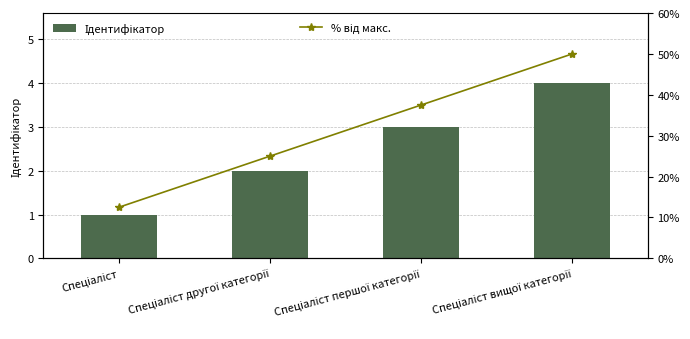

Rank the categories by Ідентифікатор value from highest to lowest.

Спеціаліст вищої категорії, Спеціаліст першої категорії, Спеціаліст другої категорії, Спеціаліст